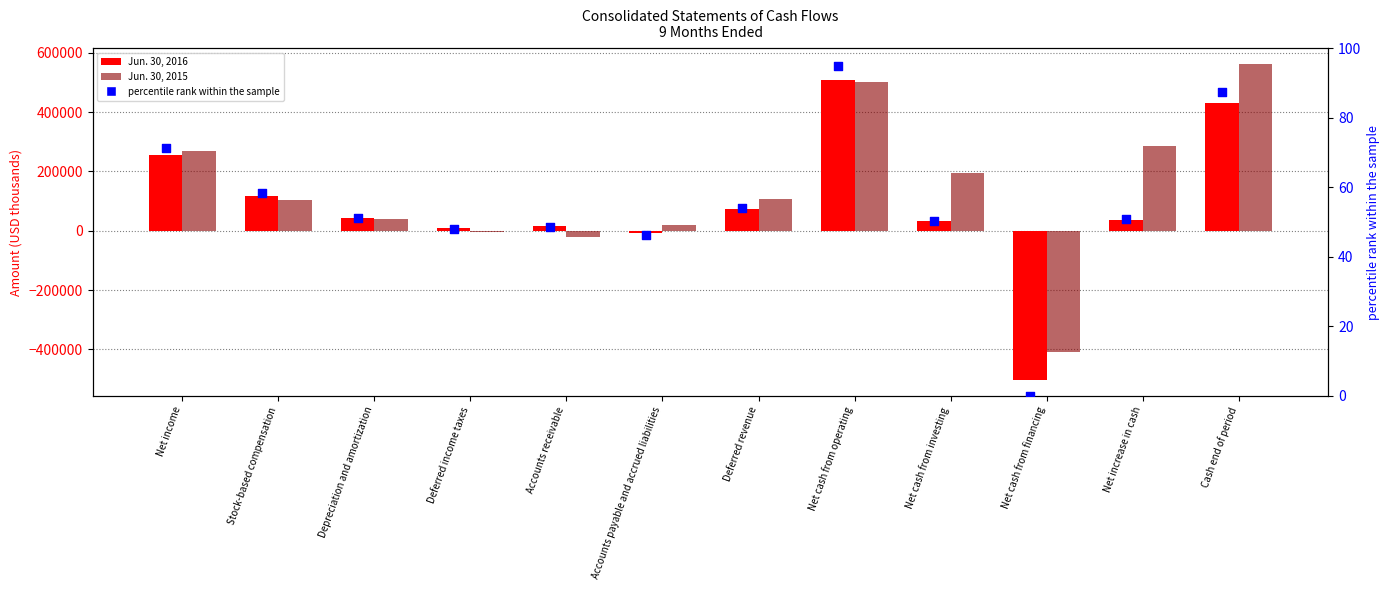

Is the value of percentile rank within the sample at Stock-based compensation greater than the value of Jun. 30, 2016 at Deferred revenue?

No